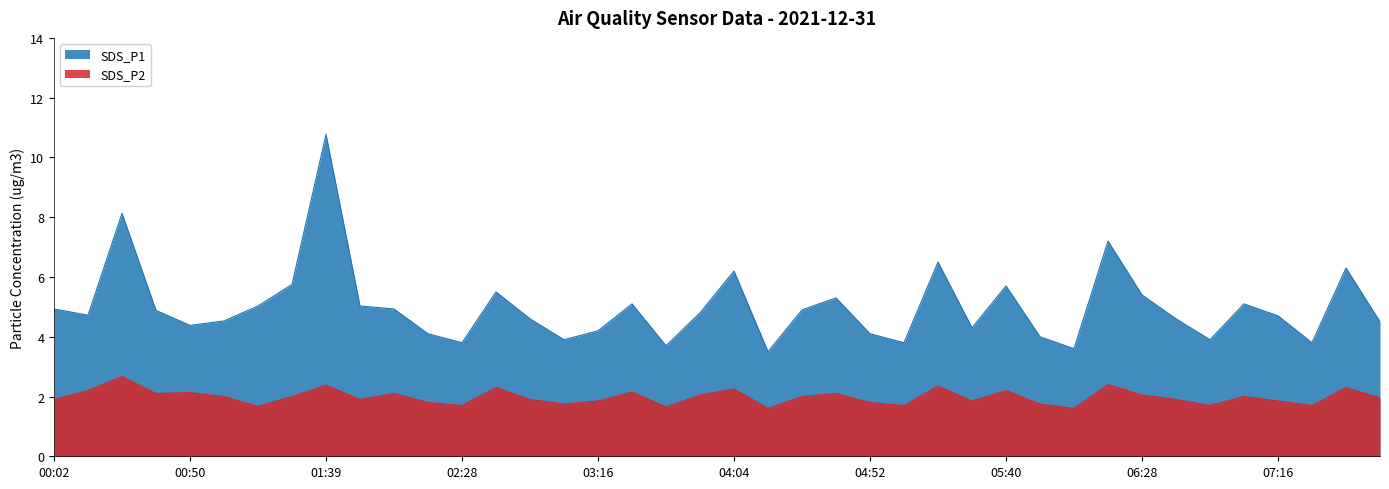

Reading left to right, list all the values displayed in this chart.

SDS_P1: 4.9	4.7	8.1	4.9	4.4	4.5	5.0	5.8	10.8	5.0	4.9	4.1	3.8	5.5	4.6	3.9	4.2	5.1	3.7	4.8	6.2	3.5	4.9	5.3	4.1	3.8	6.5	4.3	5.7	4.0	3.6	7.2	5.4	4.6	3.9	5.1	4.7	3.8	6.3	4.5
SDS_P2: 1.9	2.2	2.7	2.1	2.1	2.0	1.7	2.0	2.4	1.9	2.1	1.8	1.7	2.3	1.9	1.8	1.9	2.1	1.6	2.0	2.2	1.6	2.0	2.1	1.8	1.7	2.4	1.9	2.2	1.8	1.6	2.4	2.0	1.9	1.7	2.0	1.9	1.7	2.3	1.9